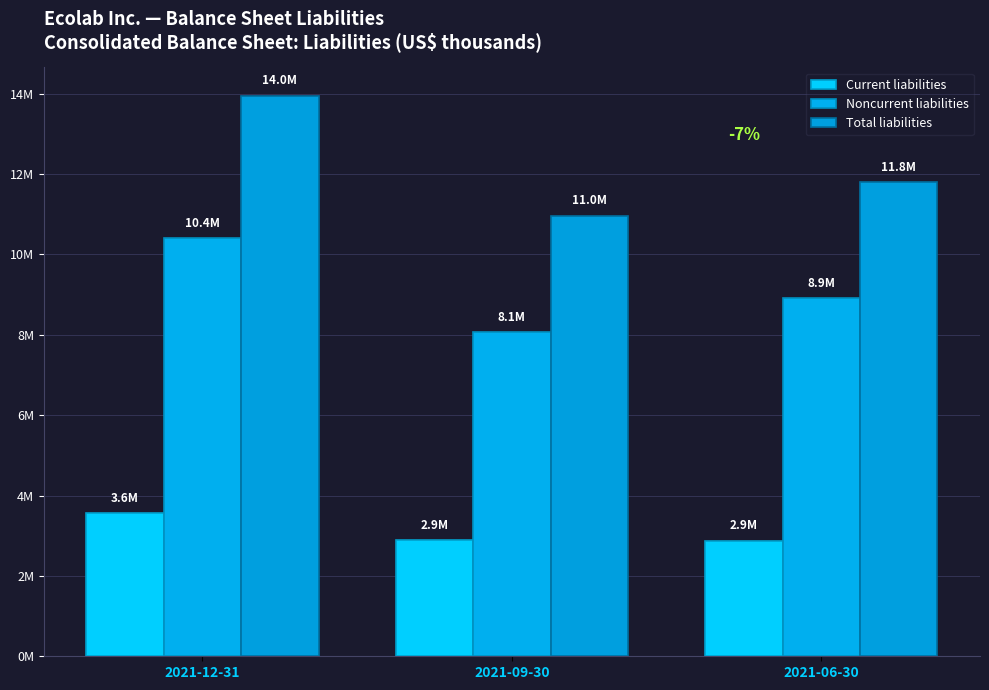

At which label does Current liabilities reach its peak?

2021-12-31